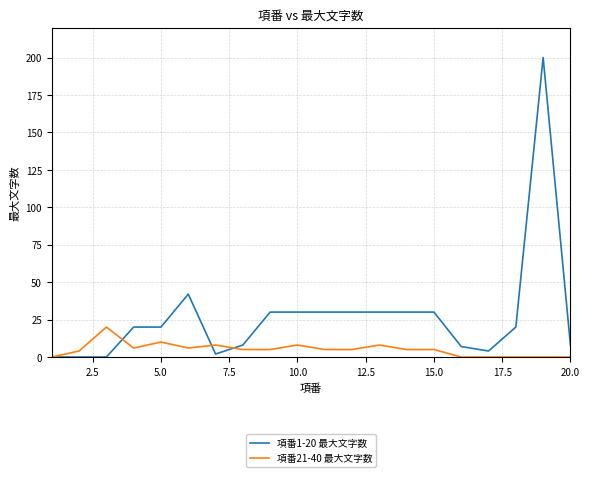

What are all the series names shown in the legend?

項番1-20 最大文字数, 項番21-40 最大文字数